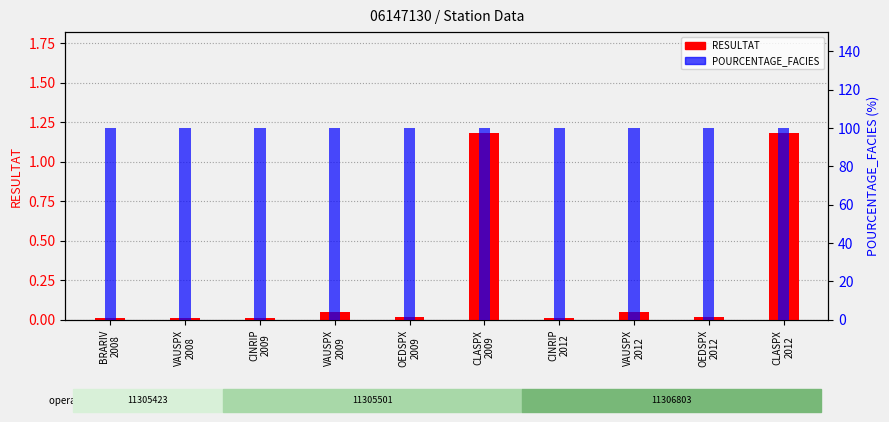

Is it true that POURCENTAGE_FACIES equals 100.0 at OEDSPX
2009?

True